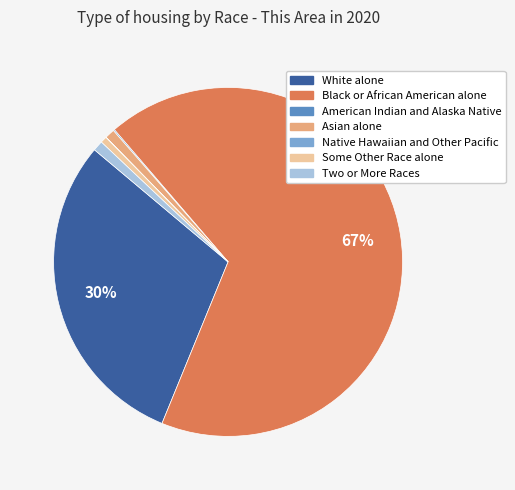

Is it true that Two or More Races is 1% of the pie?

True